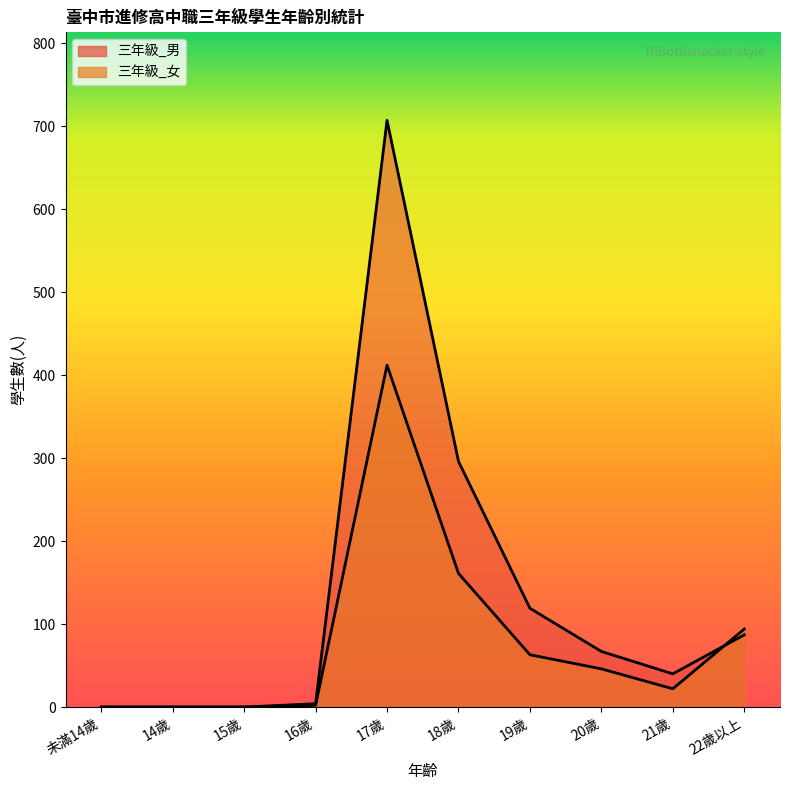

At which label does 三年級_男 reach its peak?

17歲